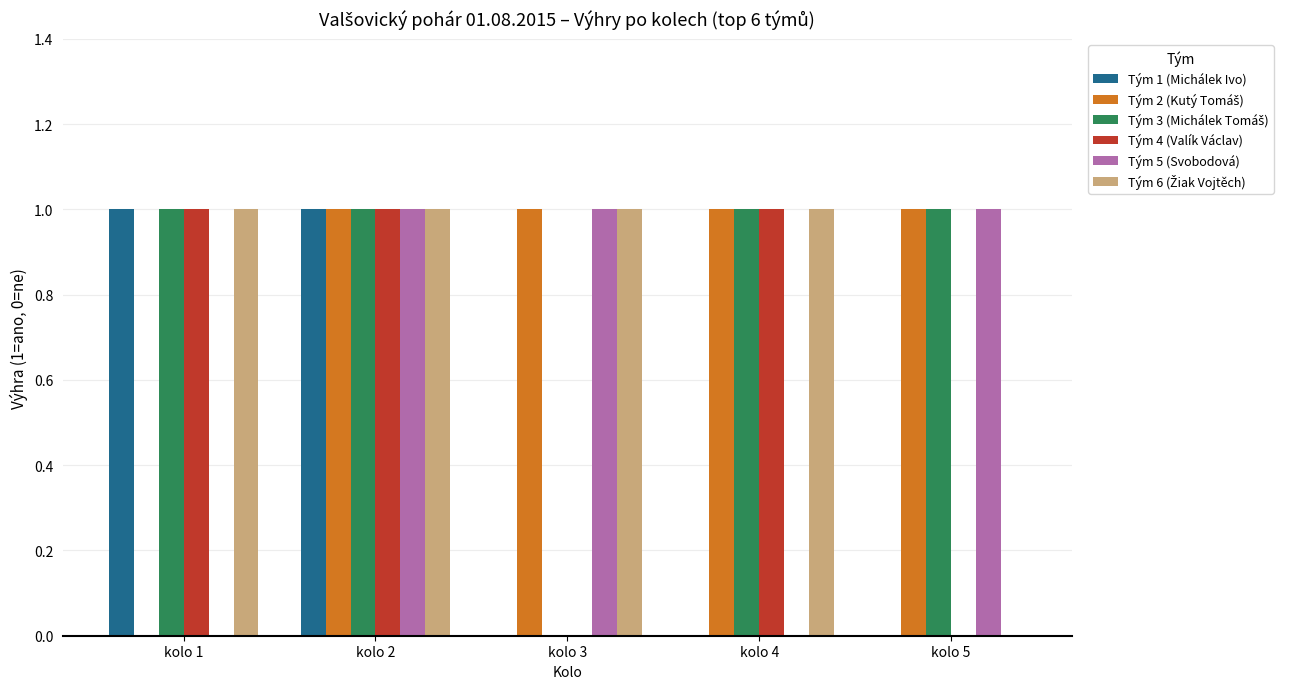

Count the number of categories in the chart.

5